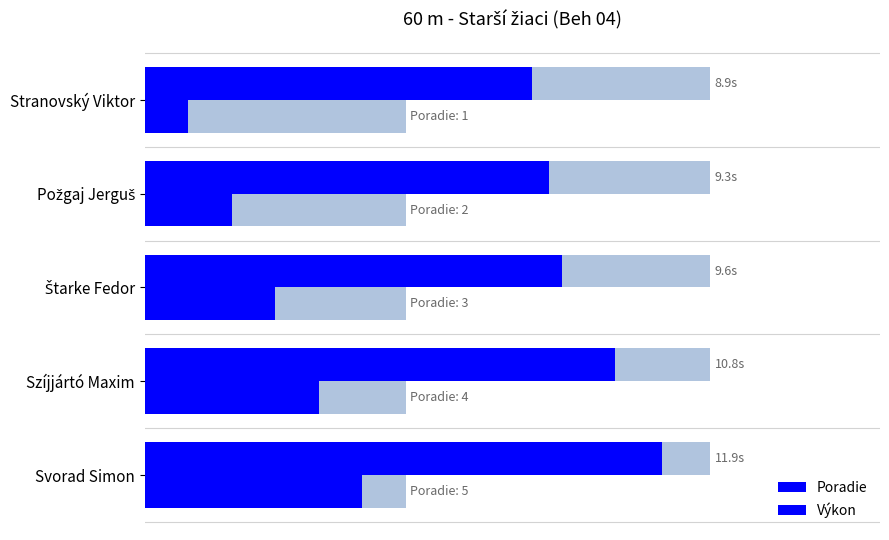

What is the difference between the highest and lowest values at Požgaj Jerguš?

7.3